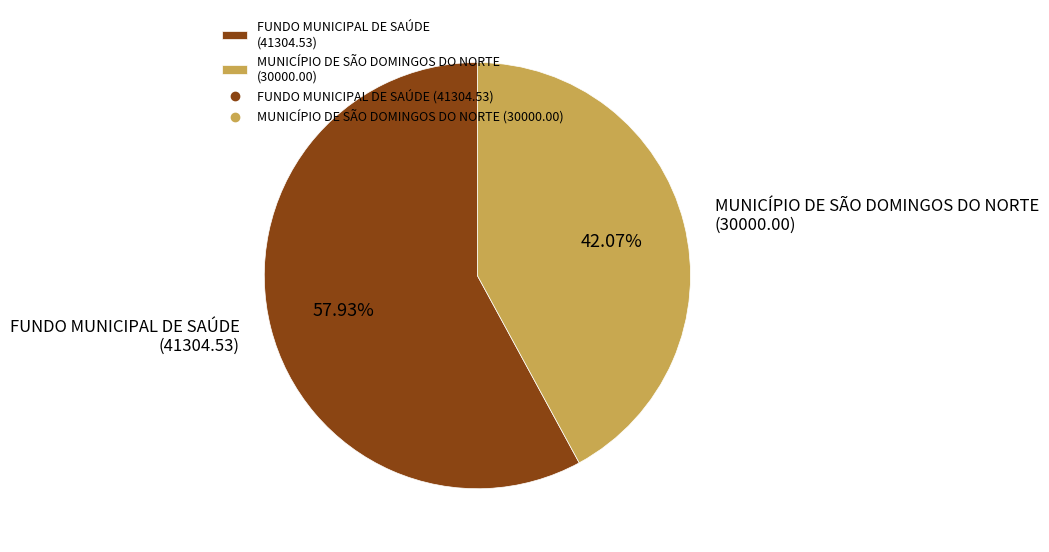

Approximately how many times larger is the value at FUNDO MUNICIPAL DE SAÚDE (41304.53) compared to MUNICÍPIO DE SÃO DOMINGOS DO NORTE (30000.00)?

1.4